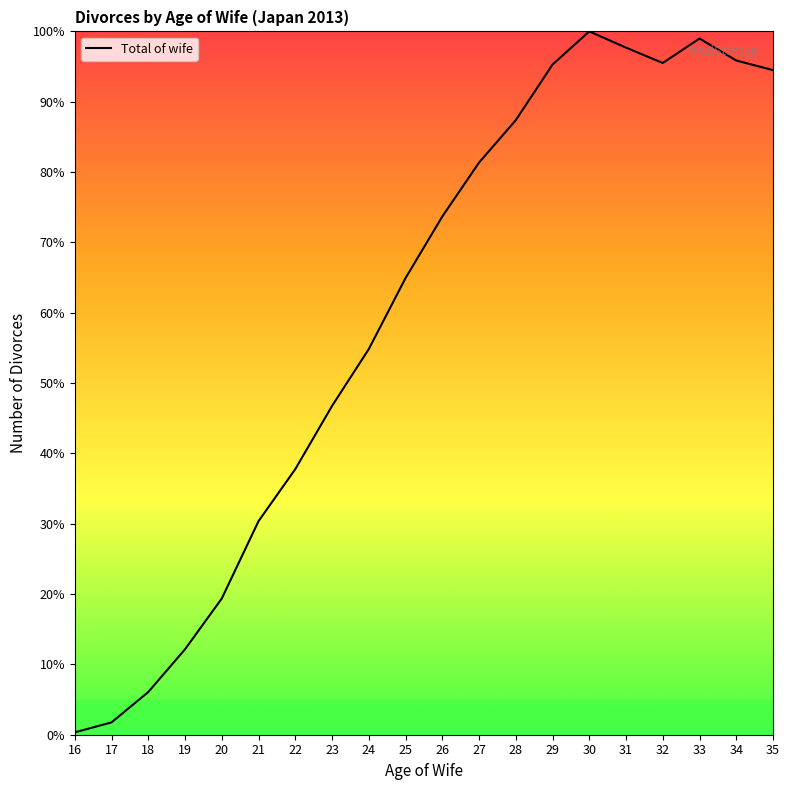

How many lines are shown in the chart?

1